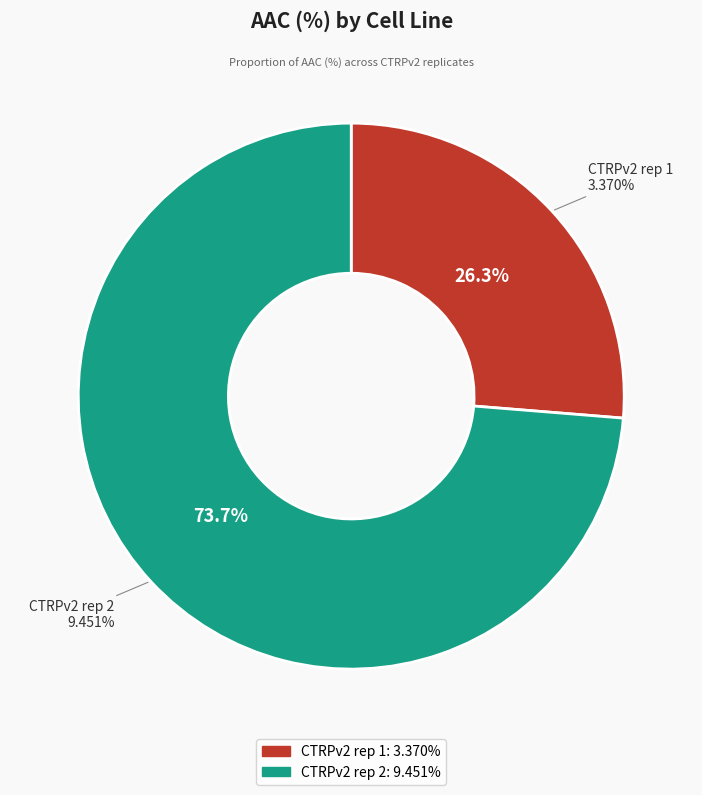

Is the sum of CTRPv2 rep 1 and CTRPv2 rep 2 greater than half?

Yes